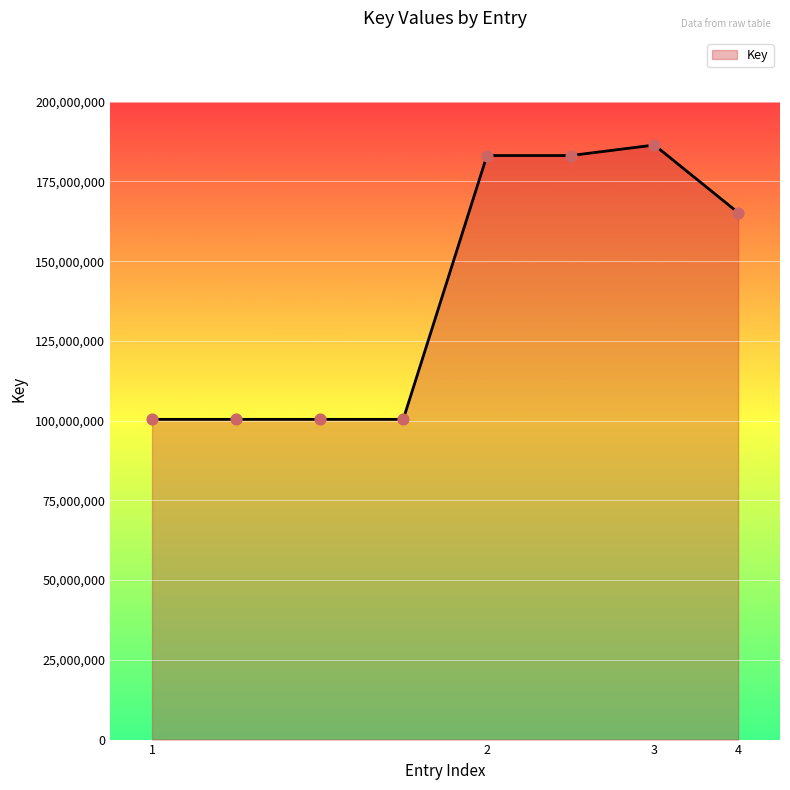

What is the greatest value displayed?

186412143